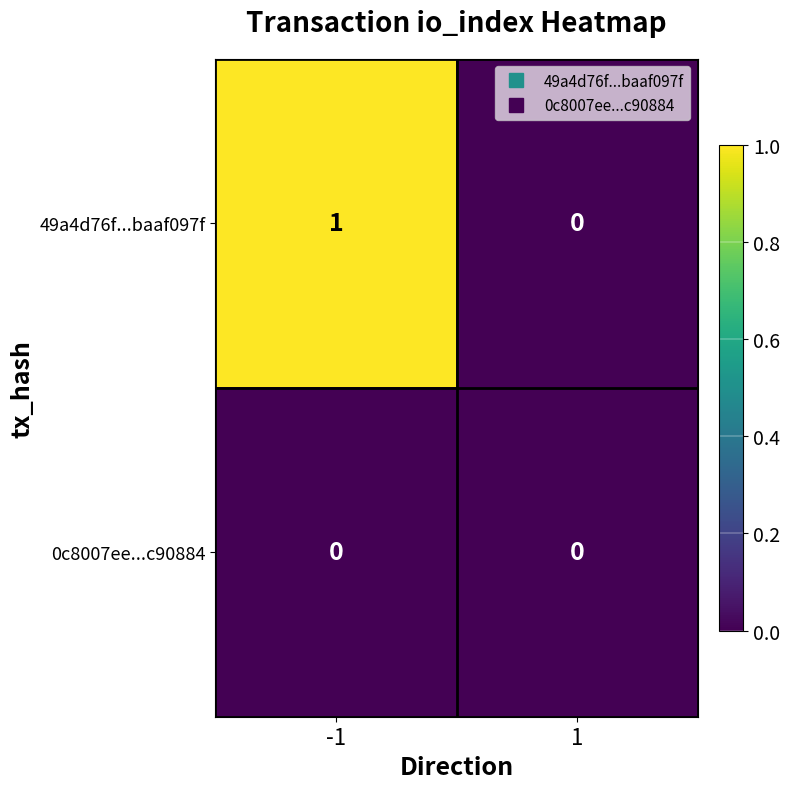

The 49a4d76f...baaf097f series shows 1 at 1. True or false?

False